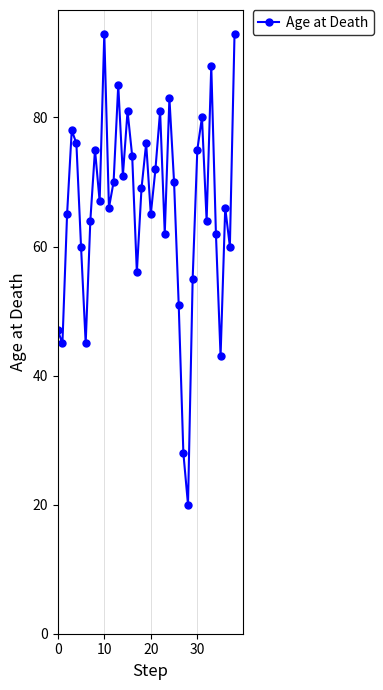

What is the difference between the maximum and minimum values?

73